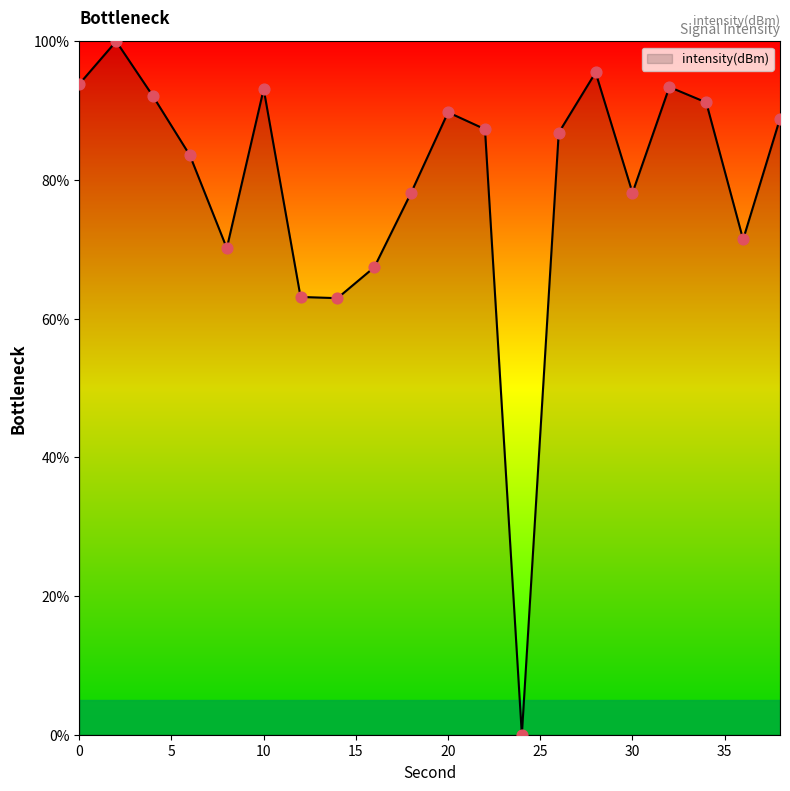

What is the difference between the maximum and minimum values?

100.0